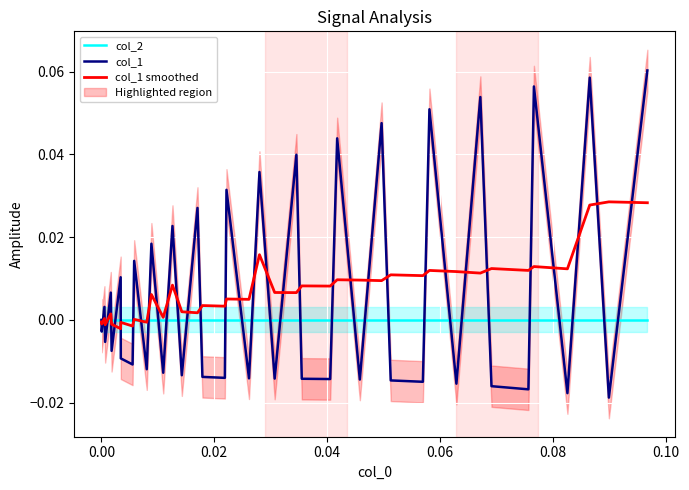

How many values in the col_1 smoothed series are below 0?

8